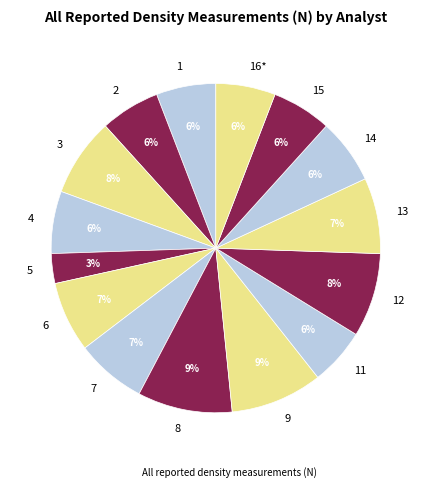

The 7 slice represents 1% of the pie. True or false?

False